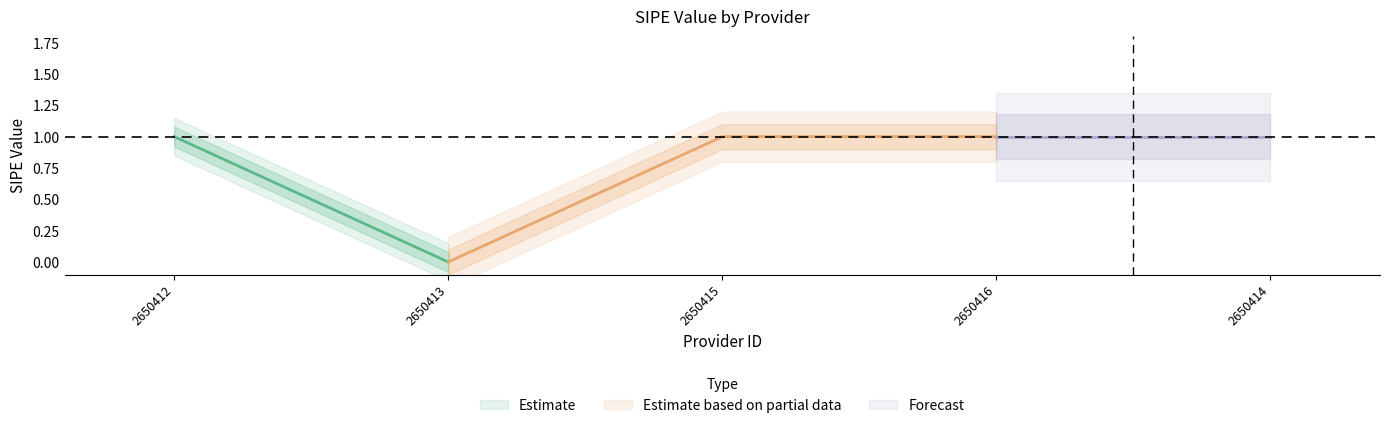

True or false: the data shows 2 at 2650414.

False